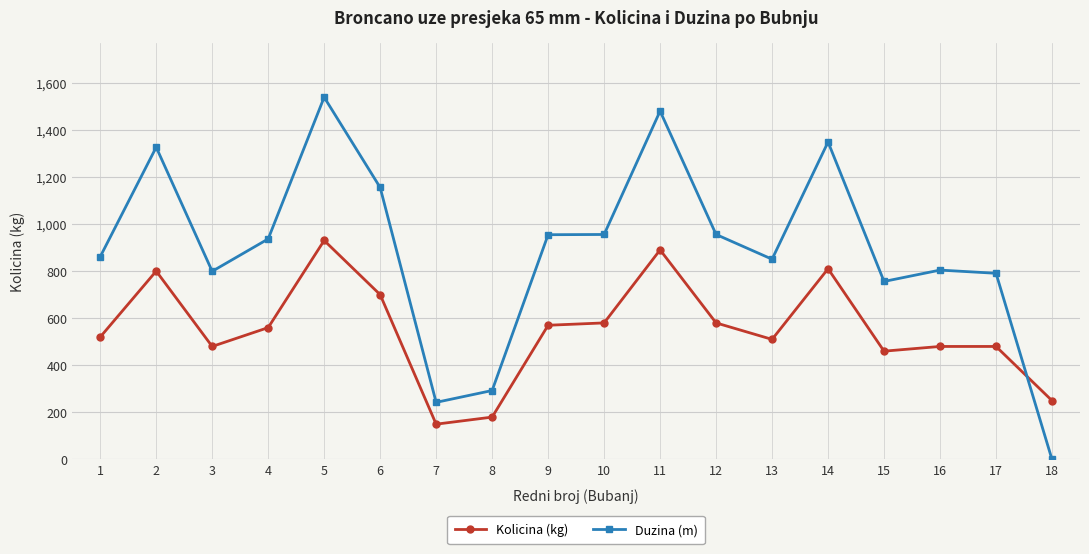

How many series are shown in this chart?

2